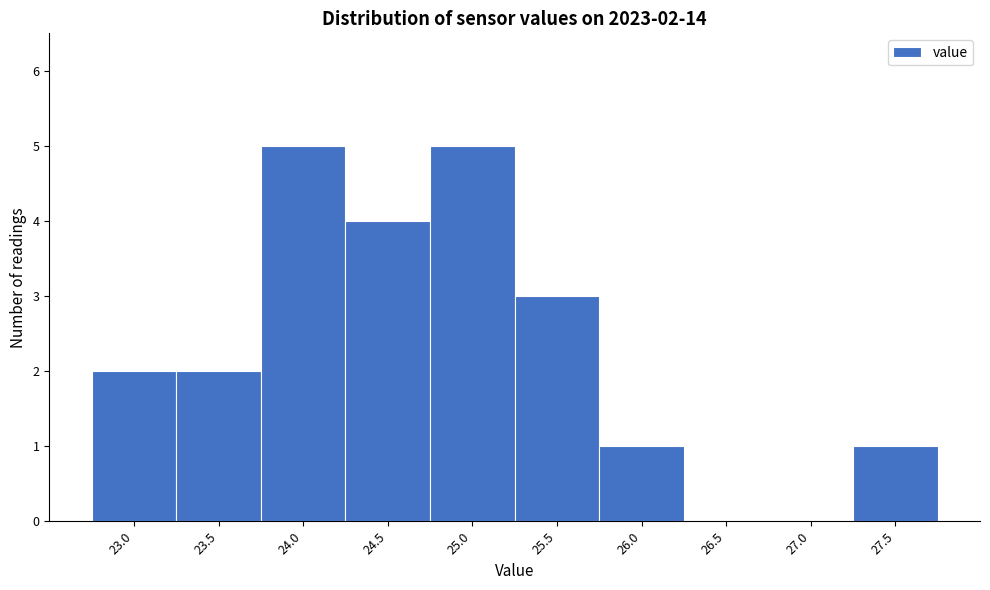

Reading right to left, extract all data points from this chart.

27.5=1	27.0=0	26.5=0	26.0=1	25.5=3	25.0=5	24.5=4	24.0=5	23.5=2	23.0=2